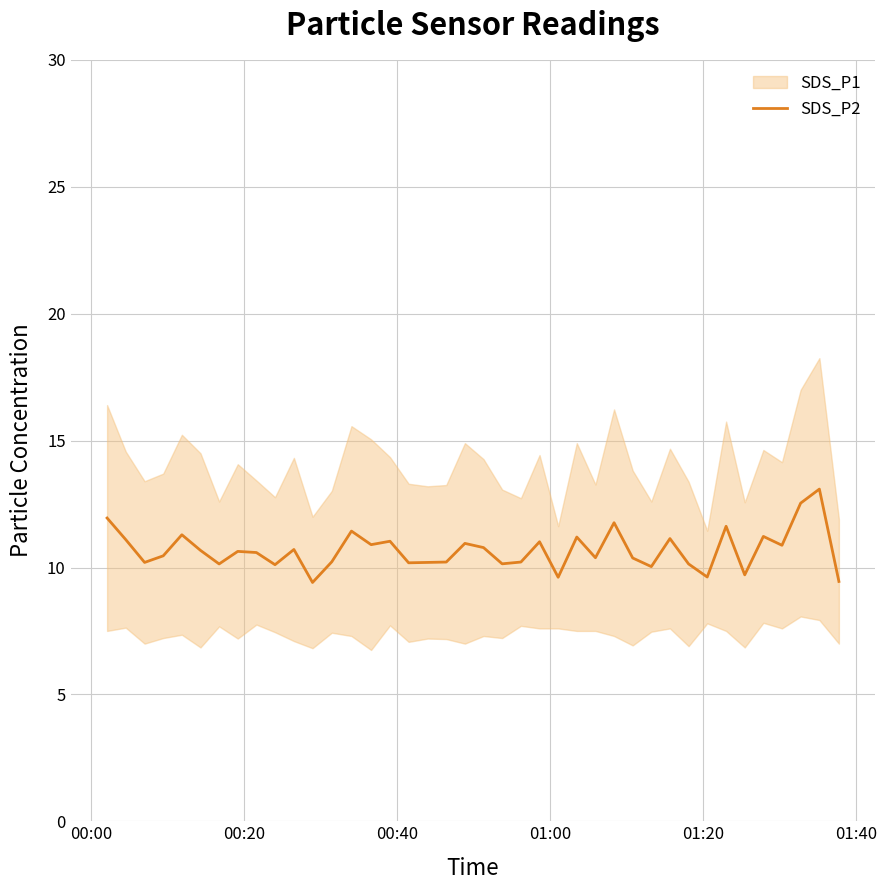

What is the maximum value for SDS_P2?

13.1